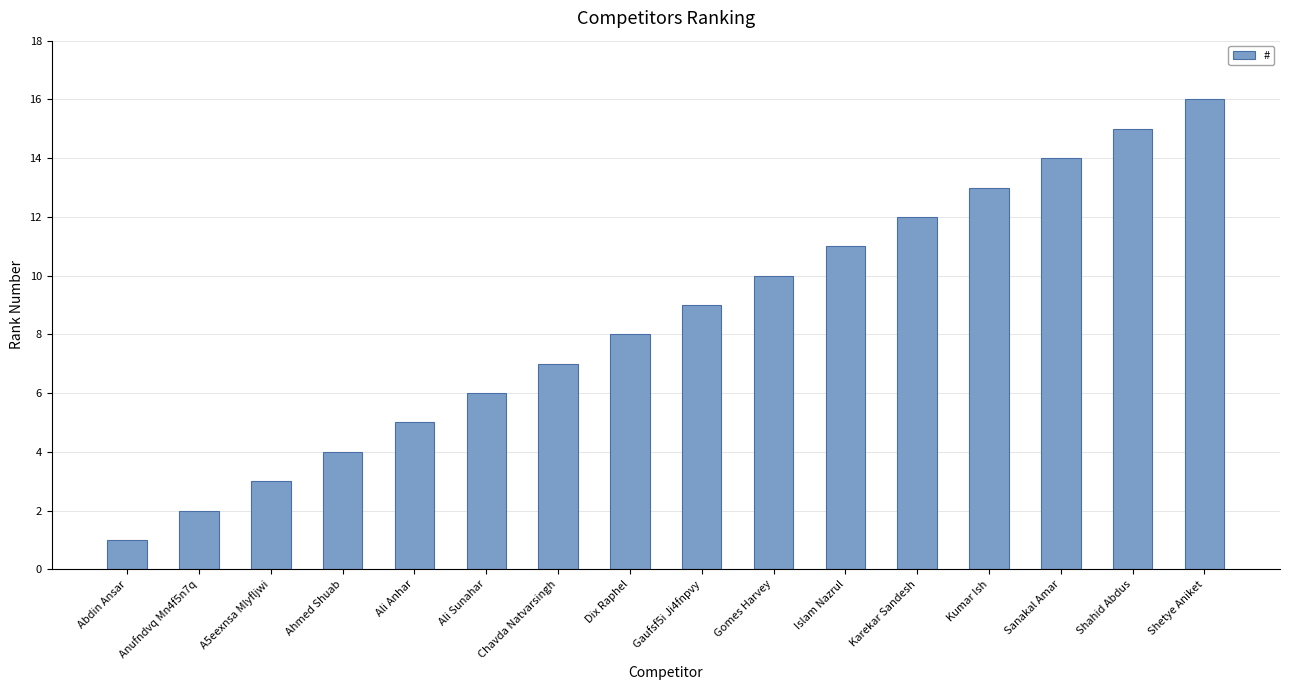

Reading right to left, list all the values displayed in this chart.

Shetye Aniket=16	Shahid Abdus=15	Sanakal Amar=14	Kumar Ish=13	Karekar Sandesh=12	Islam Nazrul=11	Gomes Harvey=10	Gaufsf5i Ji4fnpvy=9	Dix Raphel=8	Chavda Natvarsingh=7	Ali Sunahar=6	Ali Anhar=5	Ahmed Shuab=4	A5eexnsa Mlyfljwi=3	Anufndvq Mn4f5n7q=2	Abdin Ansar=1